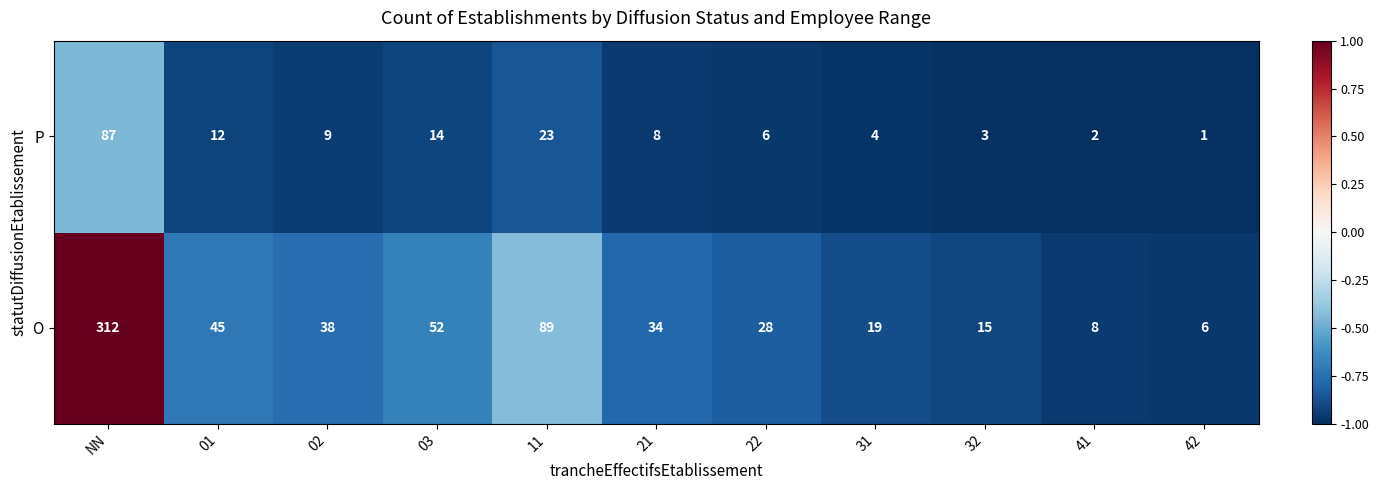

True or false: O has a value of 28 at 22.

True